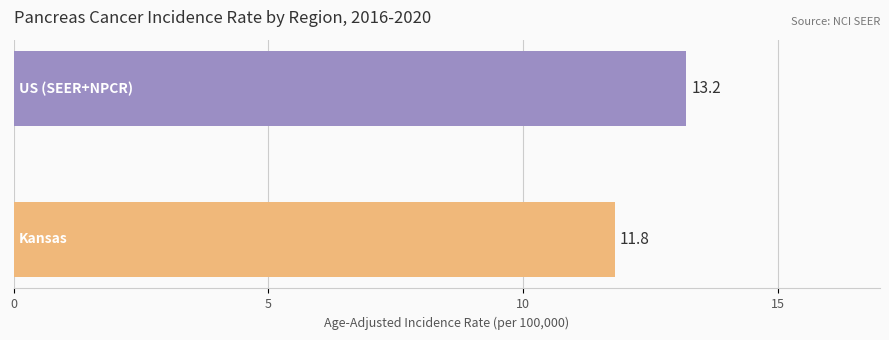

What is the minimum value shown in the chart?

11.8